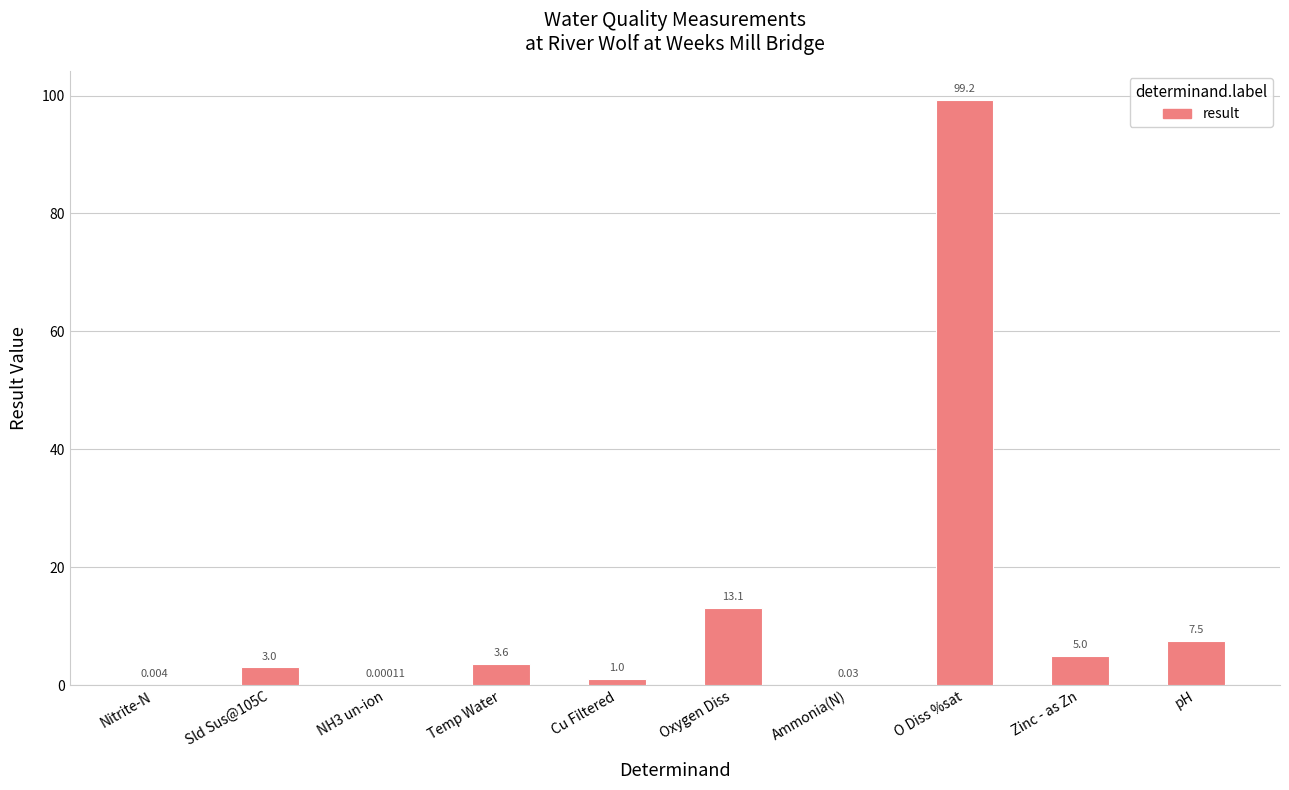

Between O Diss %sat and Nitrite-N, which is larger?

O Diss %sat